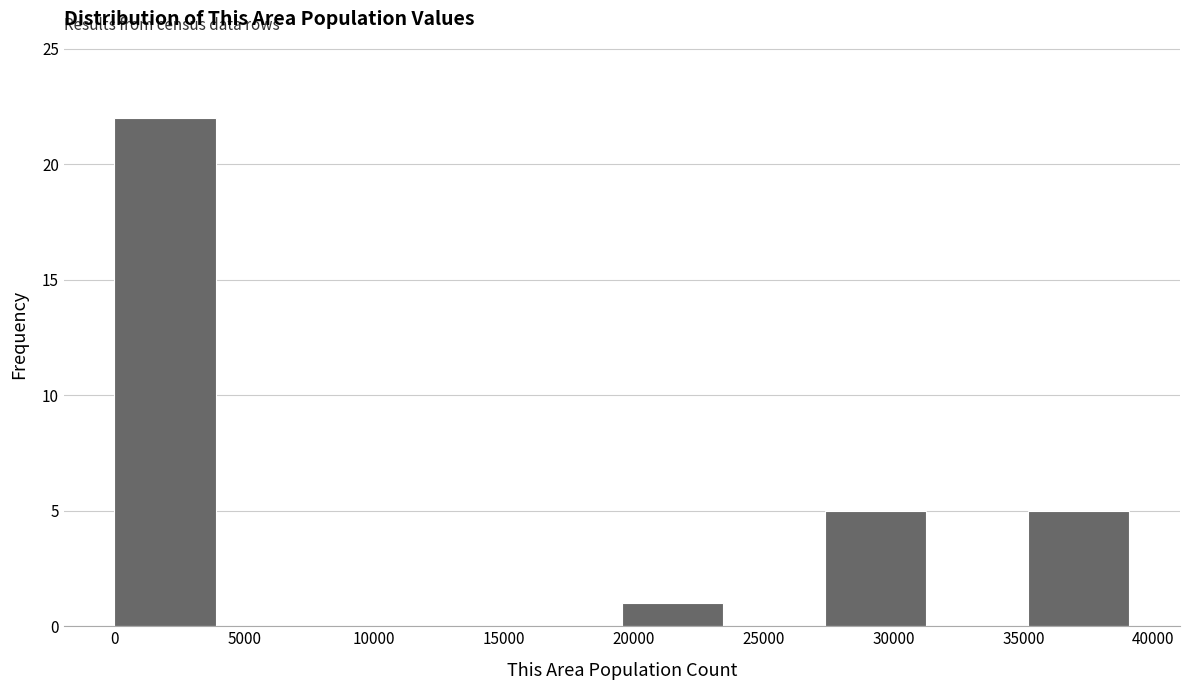

Reading left to right, list every bar in this chart as the range it spans on the x-axis followed by its height. Neither the bar edges nor the heights are printed on the chart, so give them approximately, as read against the axes.

0 to 4000: 22
4000 to 8000: 0
8000 to 11500: 0
11500 to 15500: 0
15500 to 19500: 0
19500 to 23500: 1
23500 to 27500: 0
27500 to 31500: 5
31500 to 35000: 0
35000 to 39000: 5